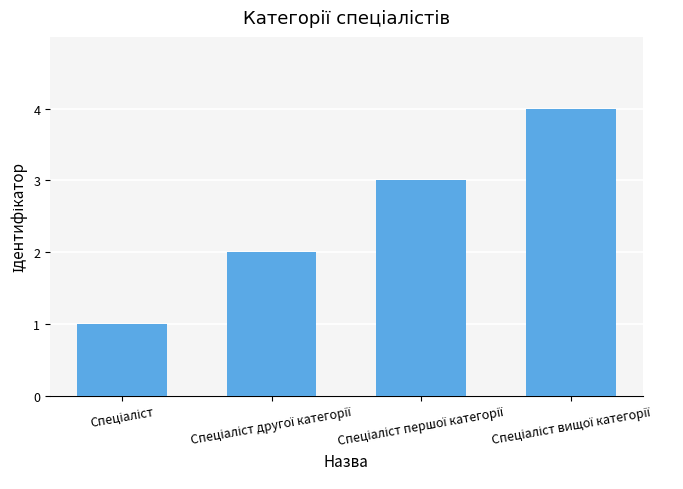

What is the maximum value shown in the chart?

4